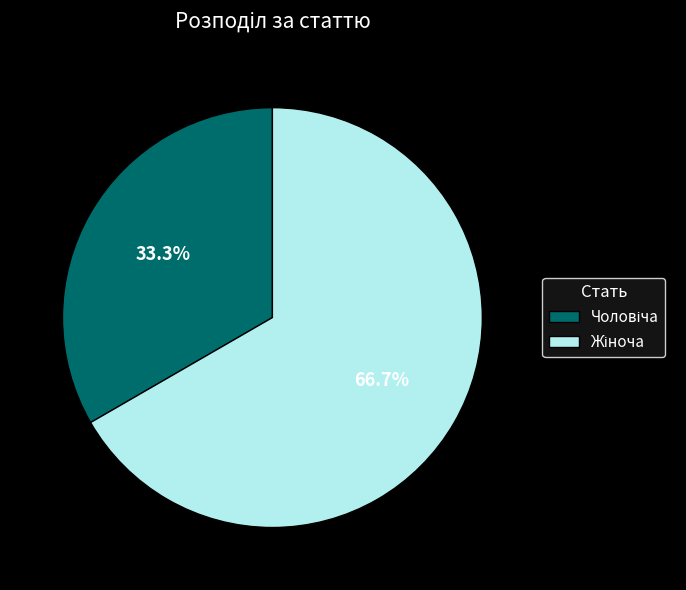

Is there a majority slice in this chart?

Yes